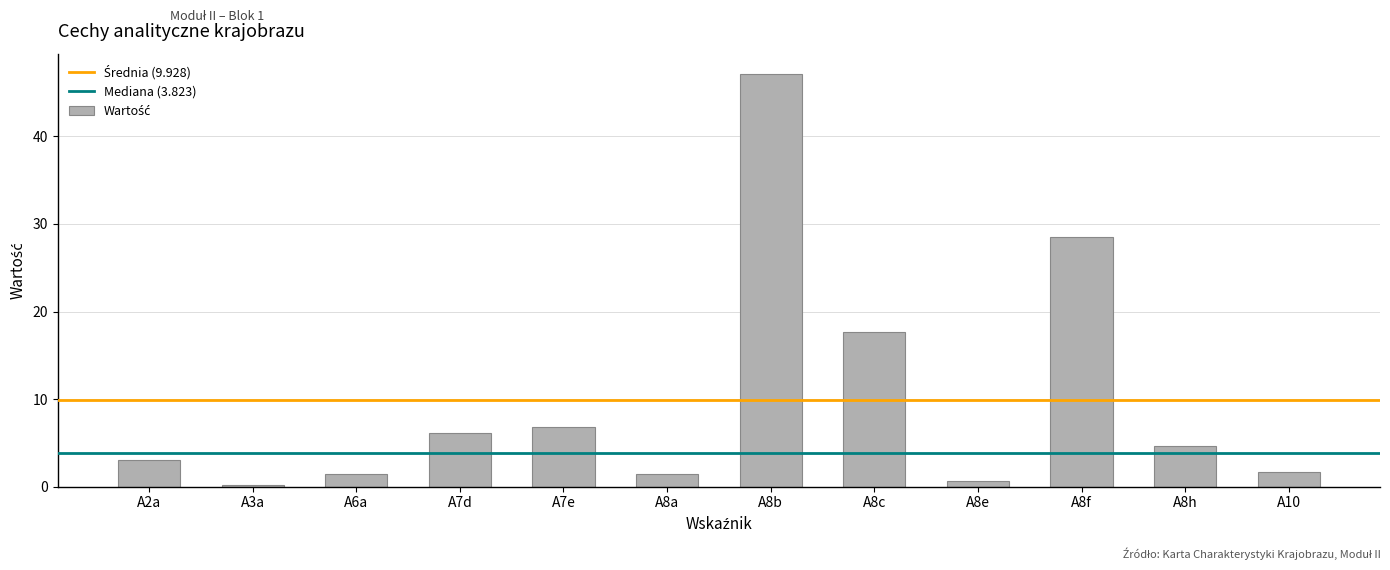

What is the difference between the maximum and minimum values?

46.9